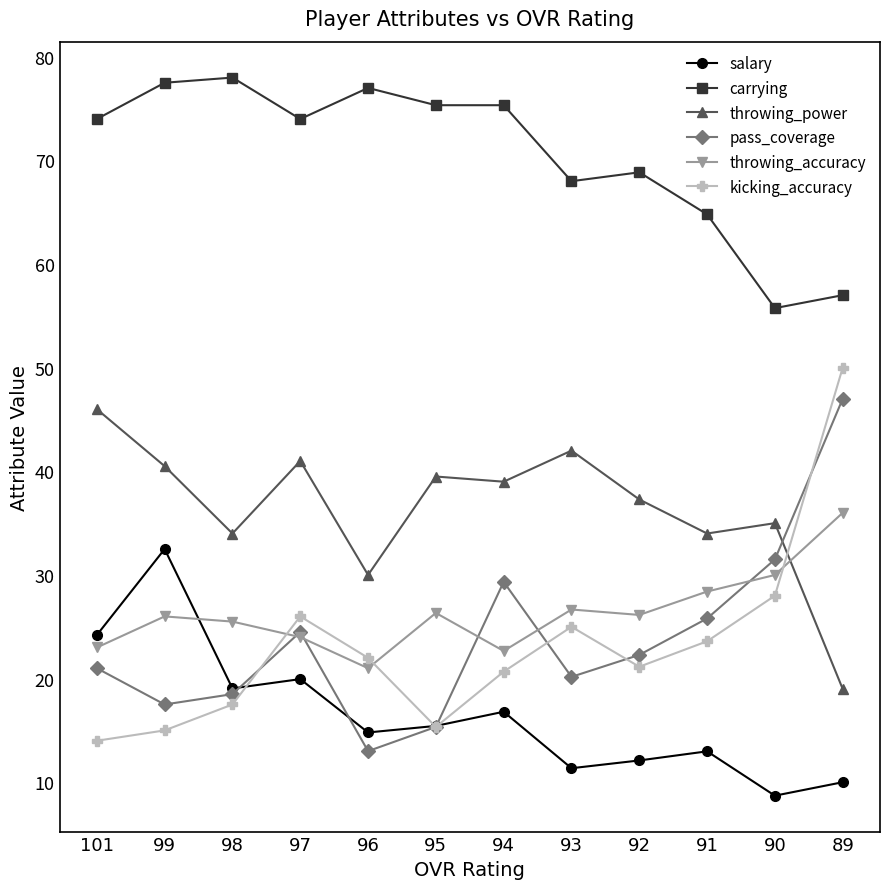

What is the maximum value shown in the chart?

78.0